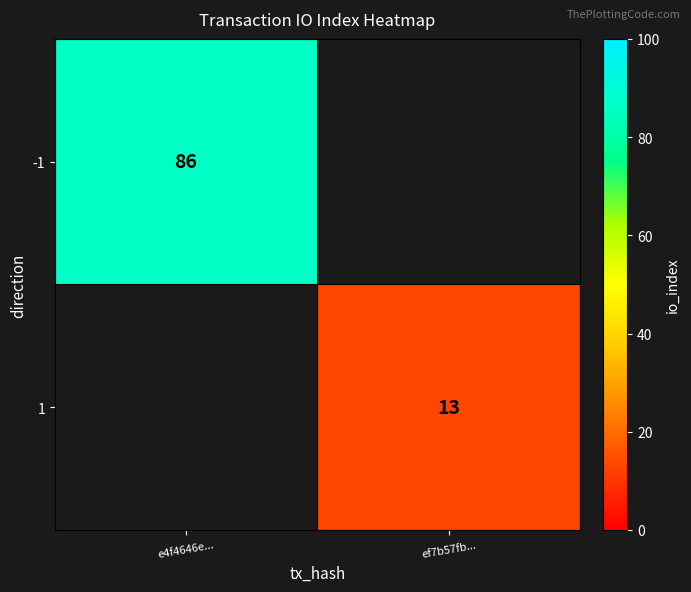

Is it true that -1 equals 152 at e4f4646e...?

False